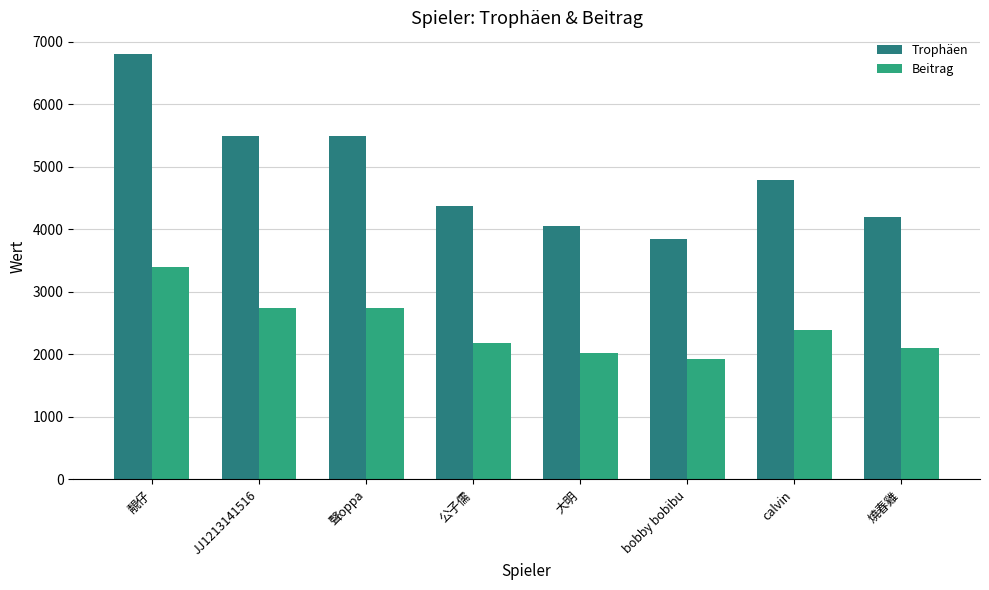

Read the Trophäen value at 聲oppa, to the nearest 50.

5500